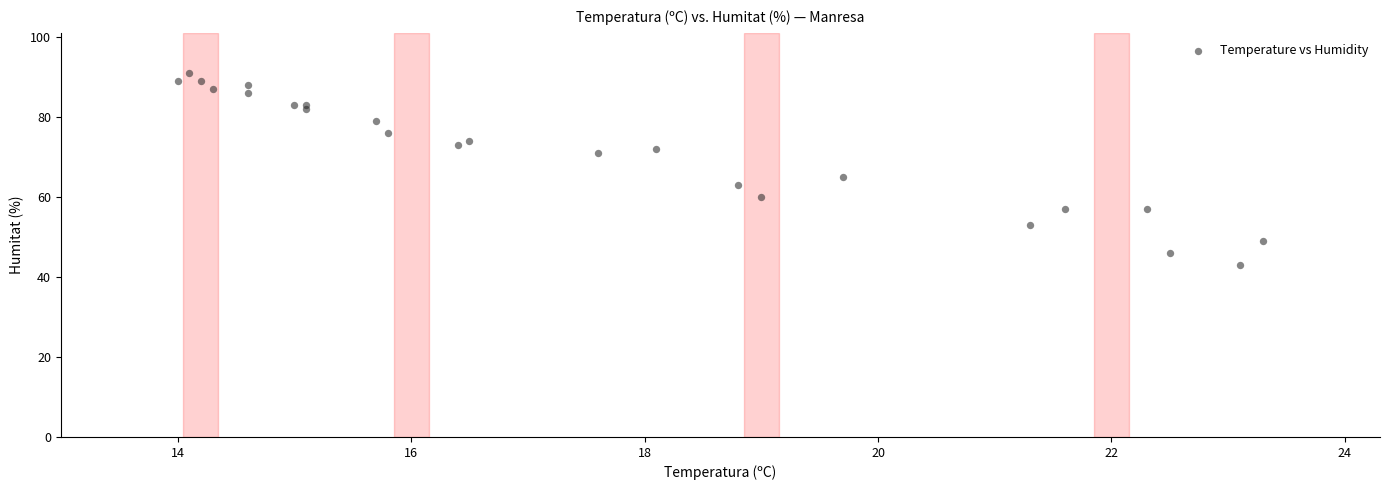

What Y value in the scatter plot is closest to 67?

65